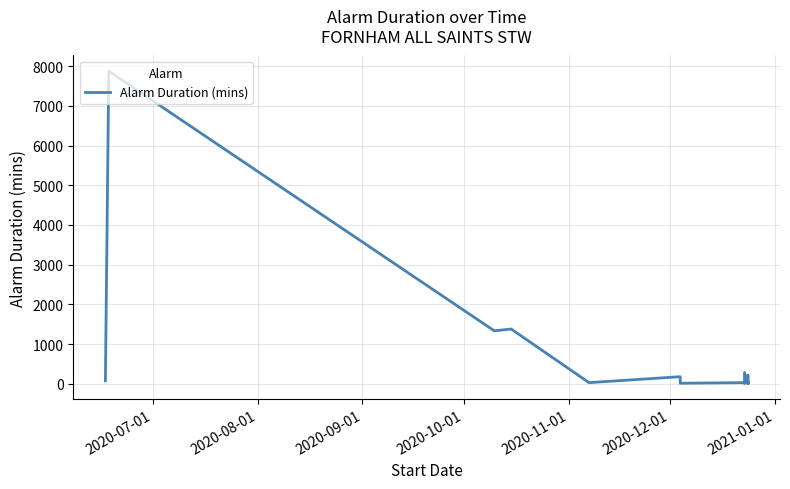

What is the minimum value shown in the chart?

15